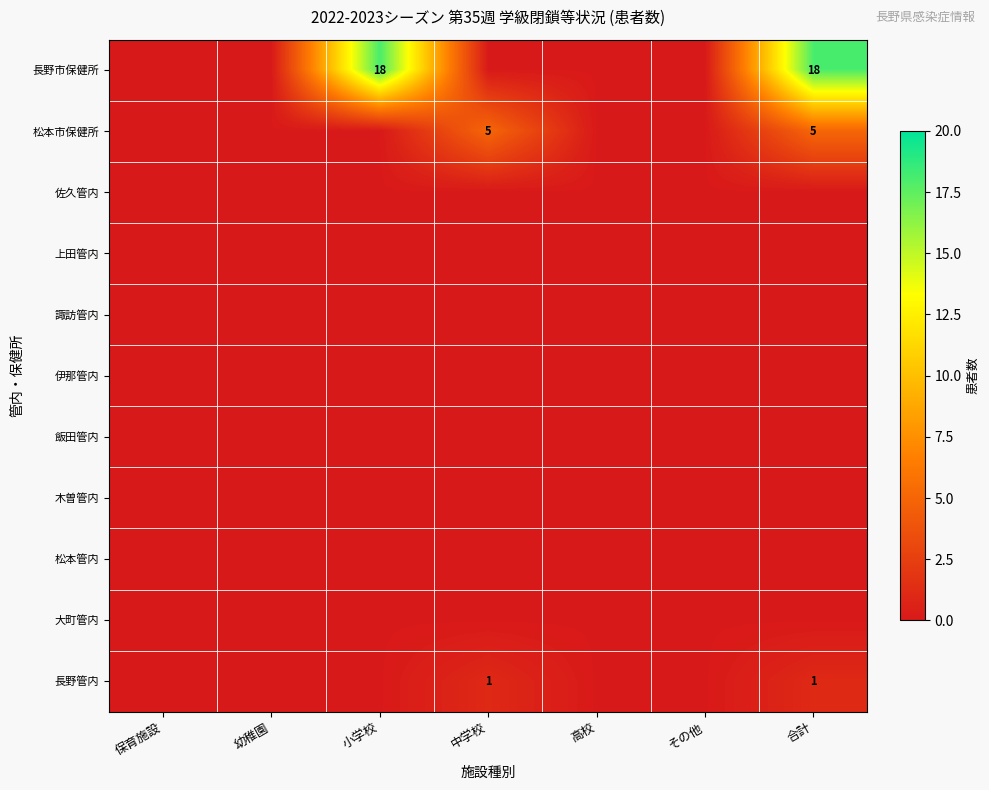

Which category has the lowest value in the 大町管内 series?

保育施設